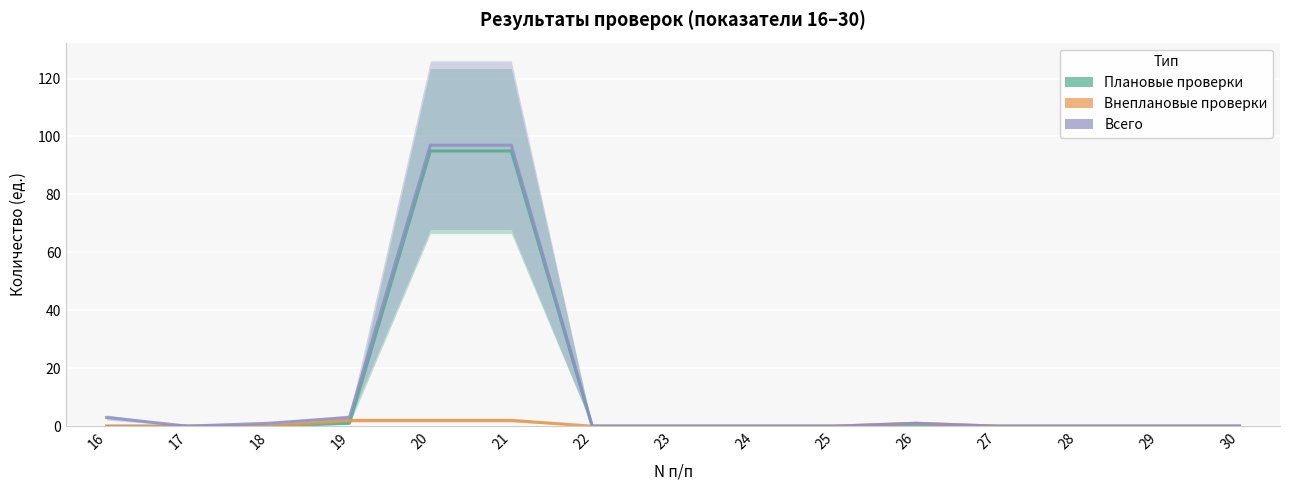

True or false: Внеплановые проверки has a value of 0 at 19.

False